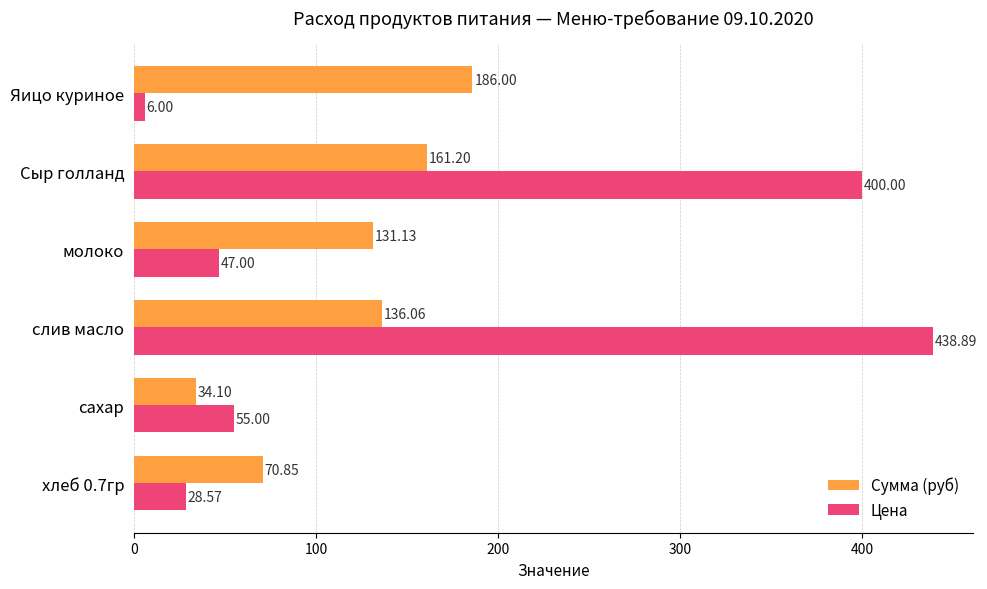

How many data points in Сумма (руб) are above 136?

3